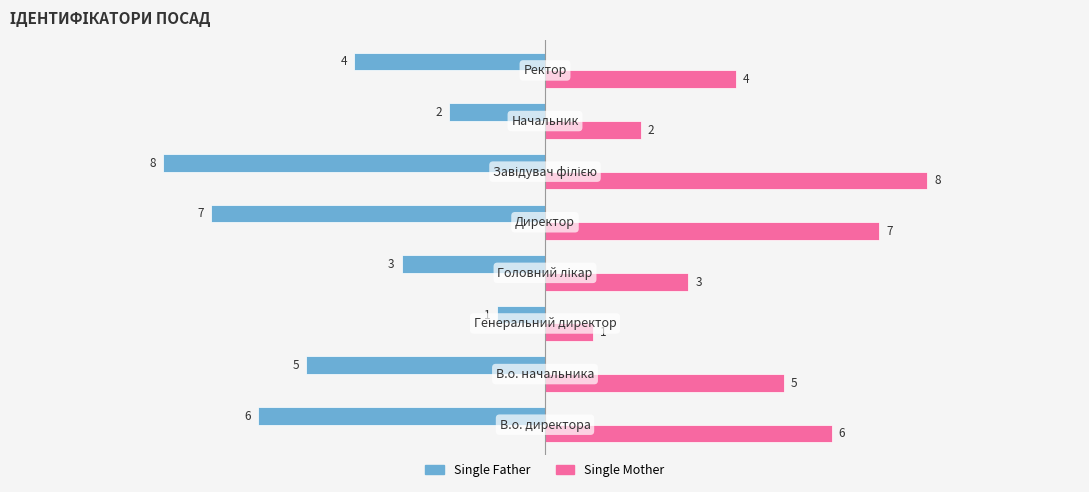

What are all the series names shown in the legend?

Single Father, Single Mother